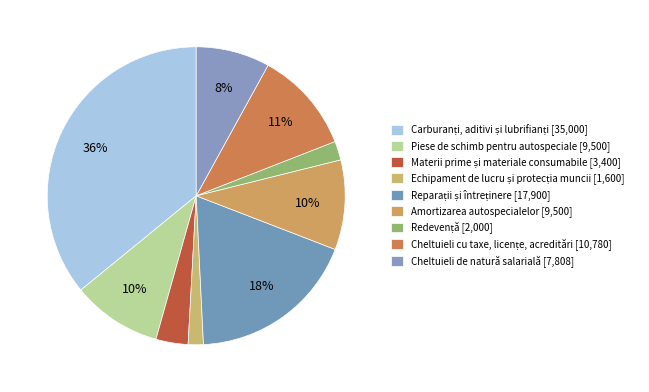

How many slices are in this pie chart?

9